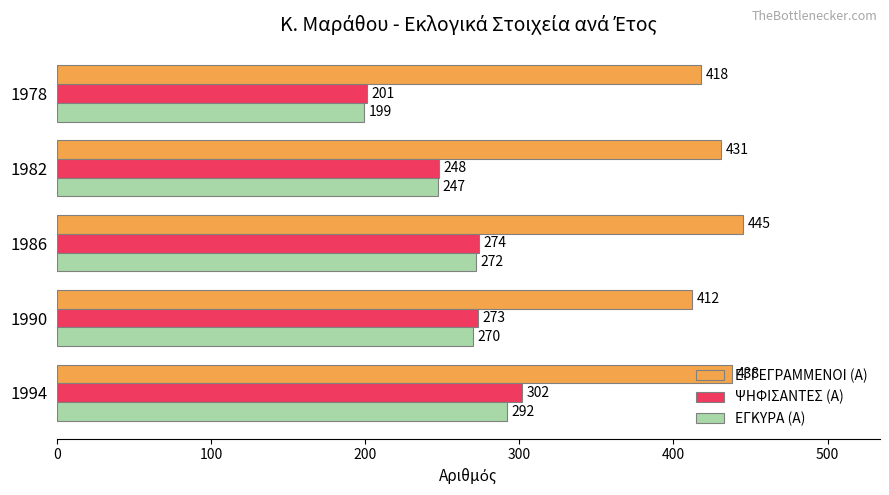

The ΨΗΦΙΣΑΝΤΕΣ (Α) series shows 201 at 1978. True or false?

True